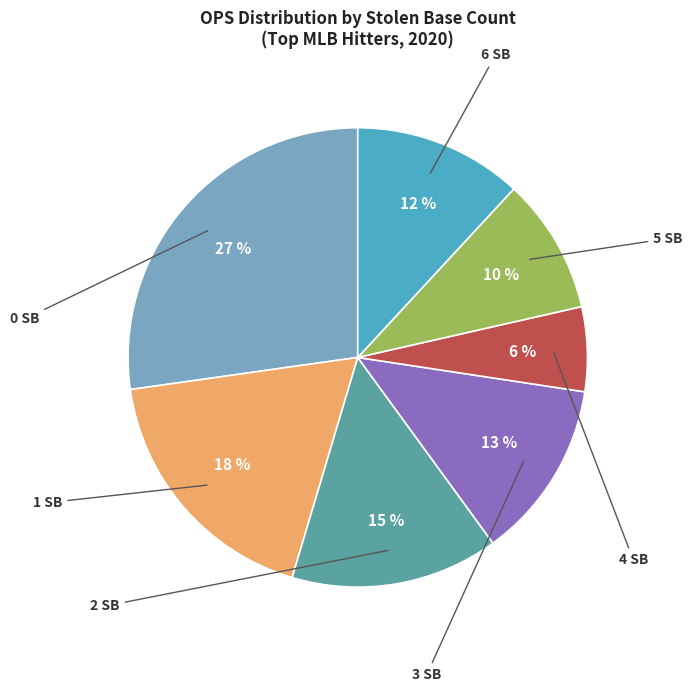

Does any single category account for the majority?

No